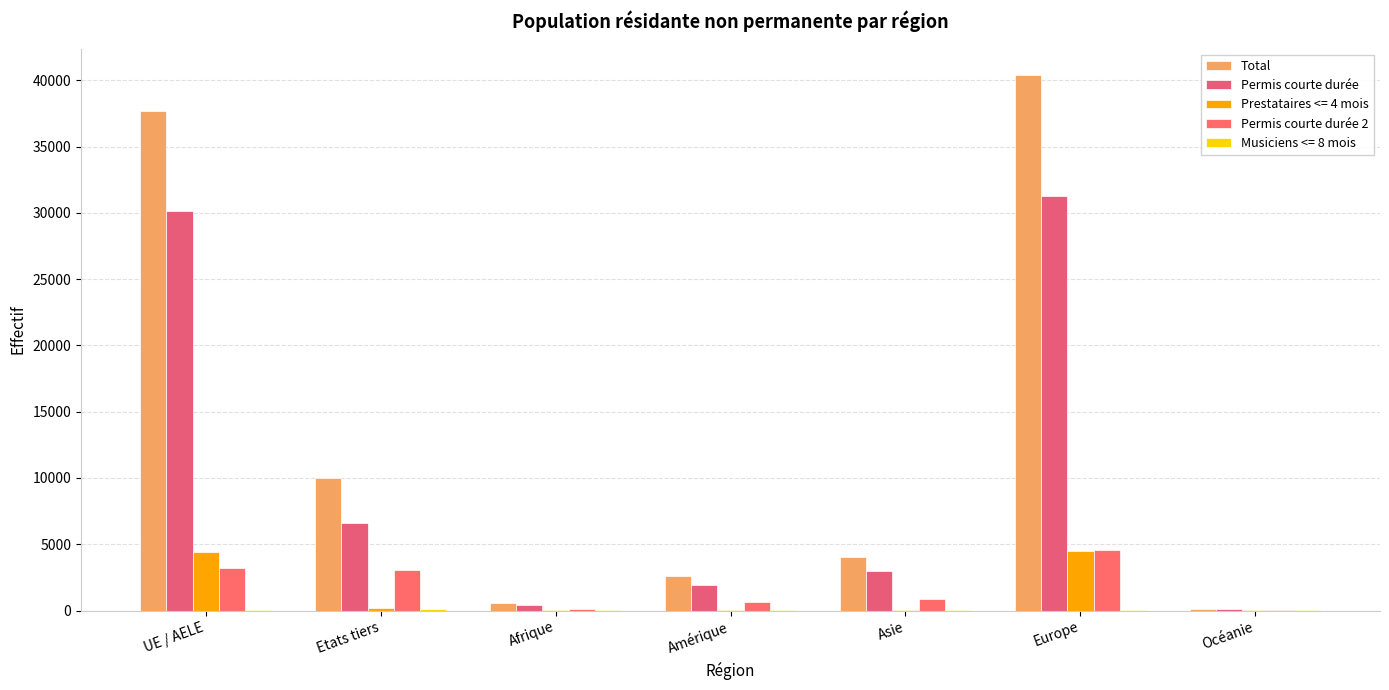

Which series has the largest range (max minus min)?

Total